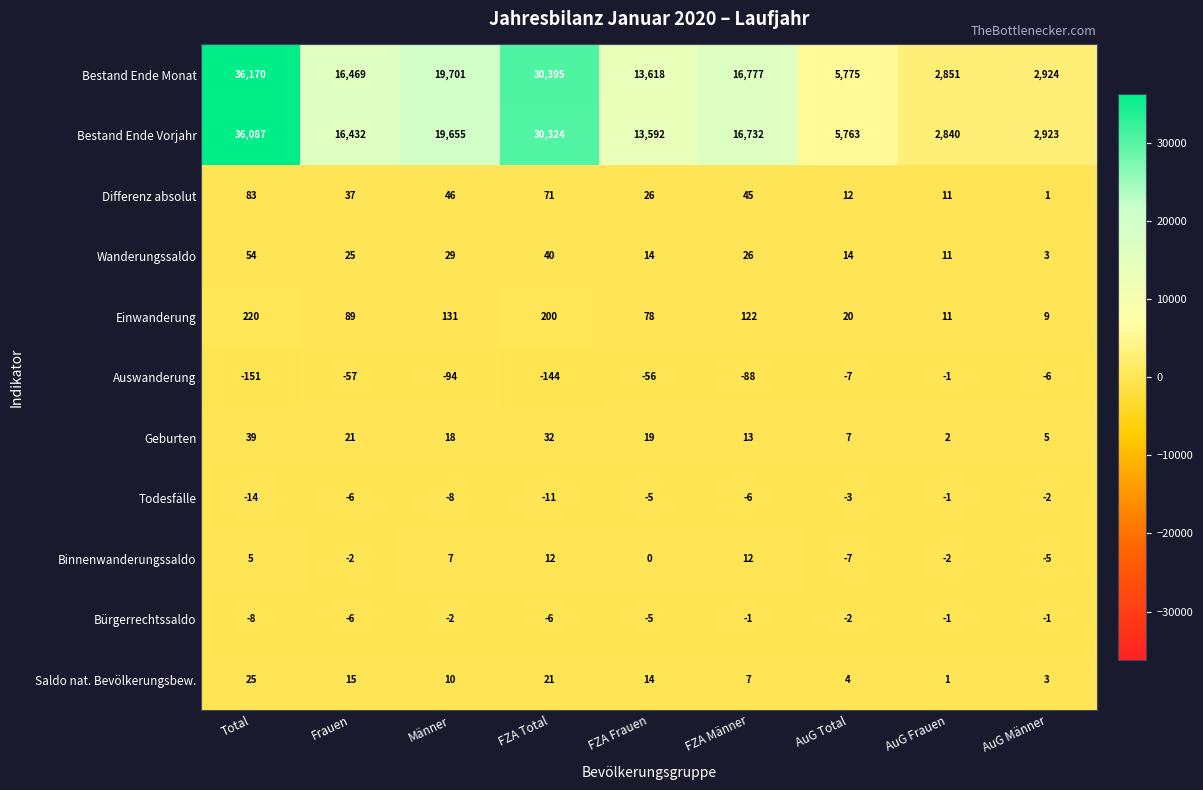

Which series has the largest total across all categories?

Bestand Ende Monat